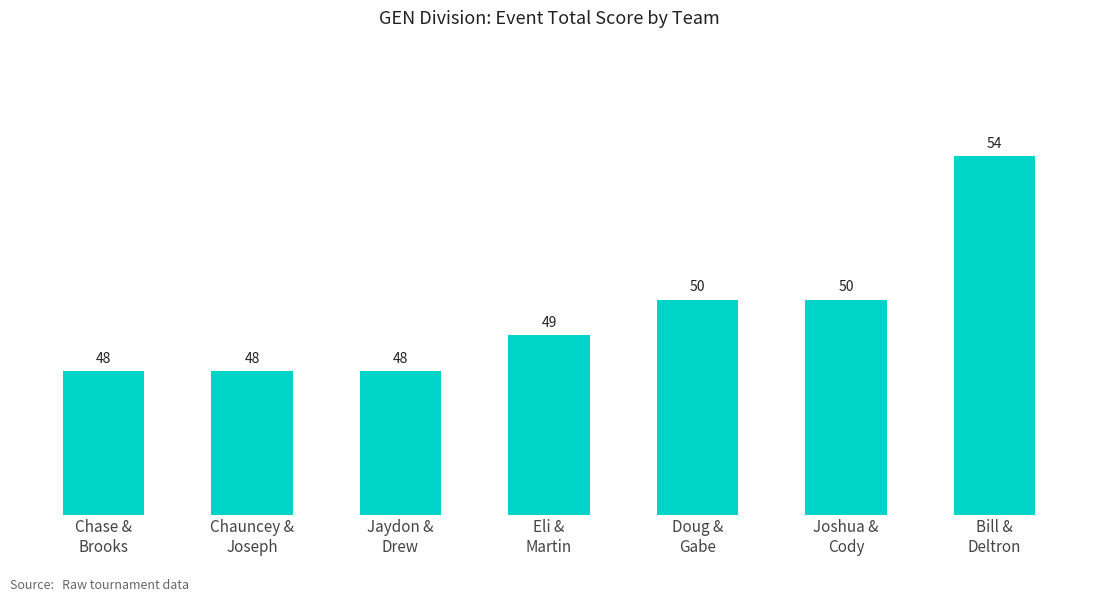

What is the difference between the maximum and minimum values?

6